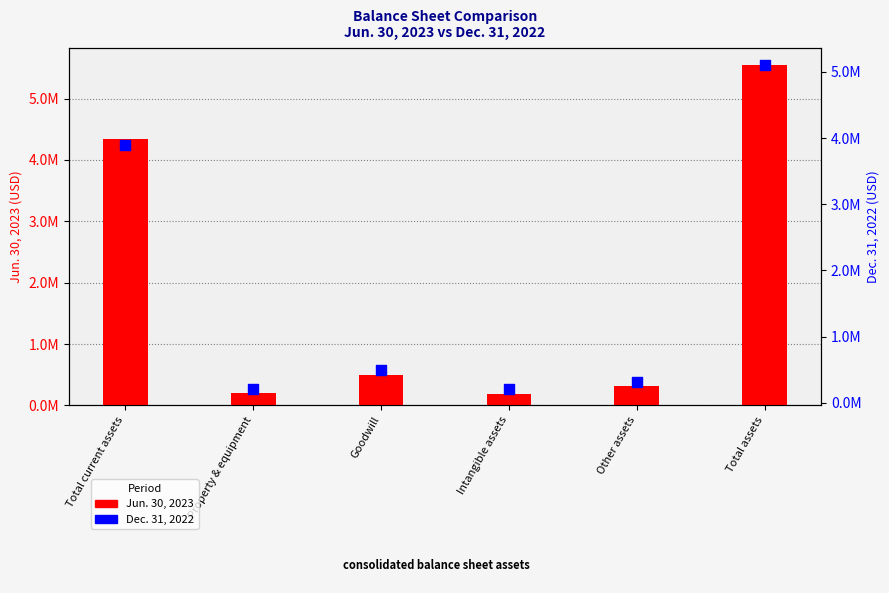

Which series has the largest total across all categories?

Jun. 30, 2023